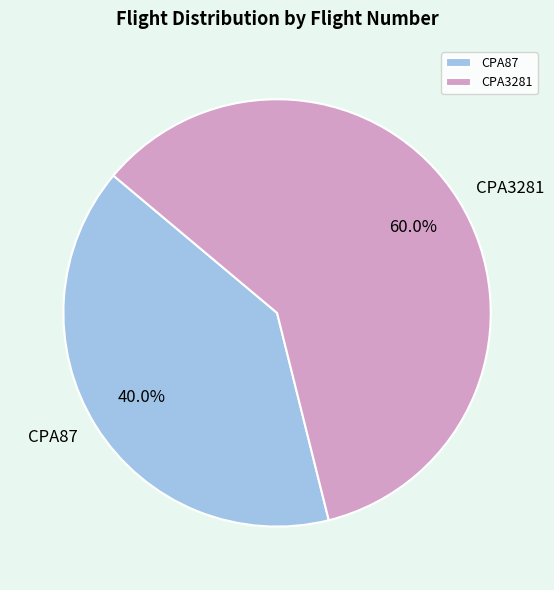

Rank the categories by value from highest to lowest.

CPA3281, CPA87